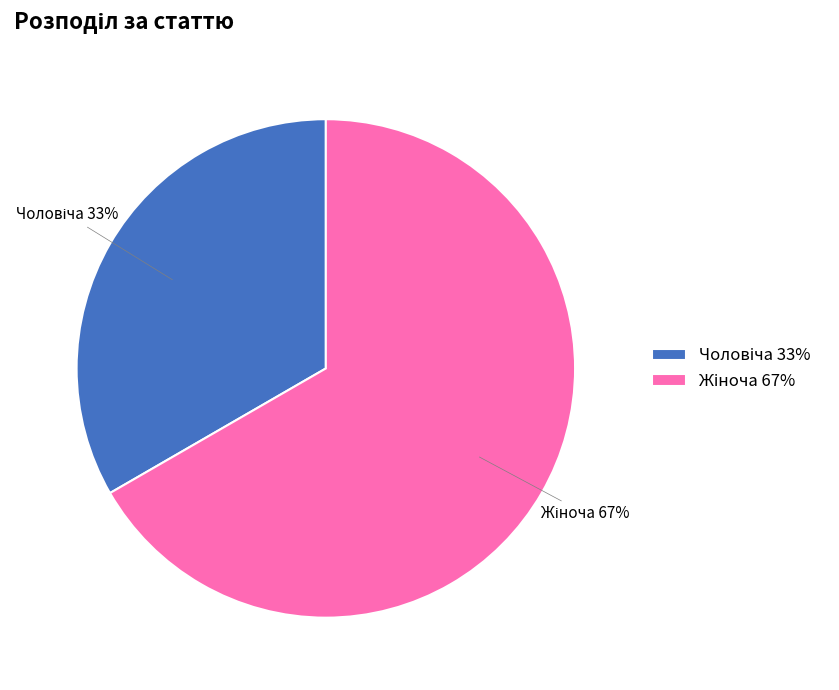

To the nearest percent, what is the average slice percentage?

50%